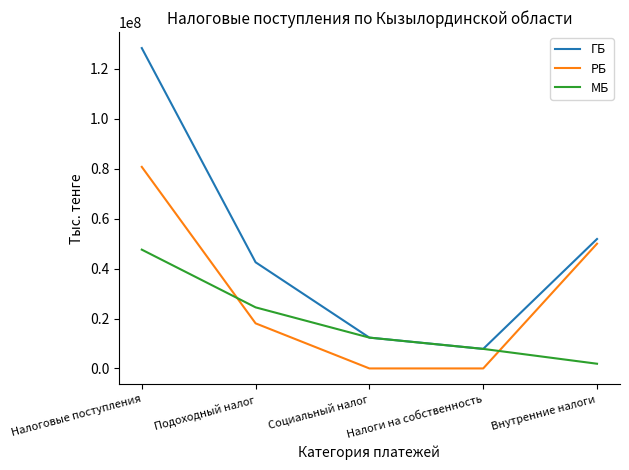

Where does the РБ series first go above 18070467?

Налоговые поступления